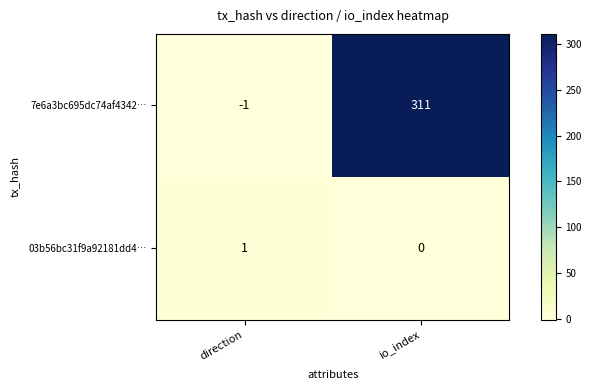

Reading left to right, list all the values displayed in this chart.

7e6a3bc695dc74af4342…: direction=-1	io_index=311
03b56bc31f9a92181dd4…: direction=1	io_index=0